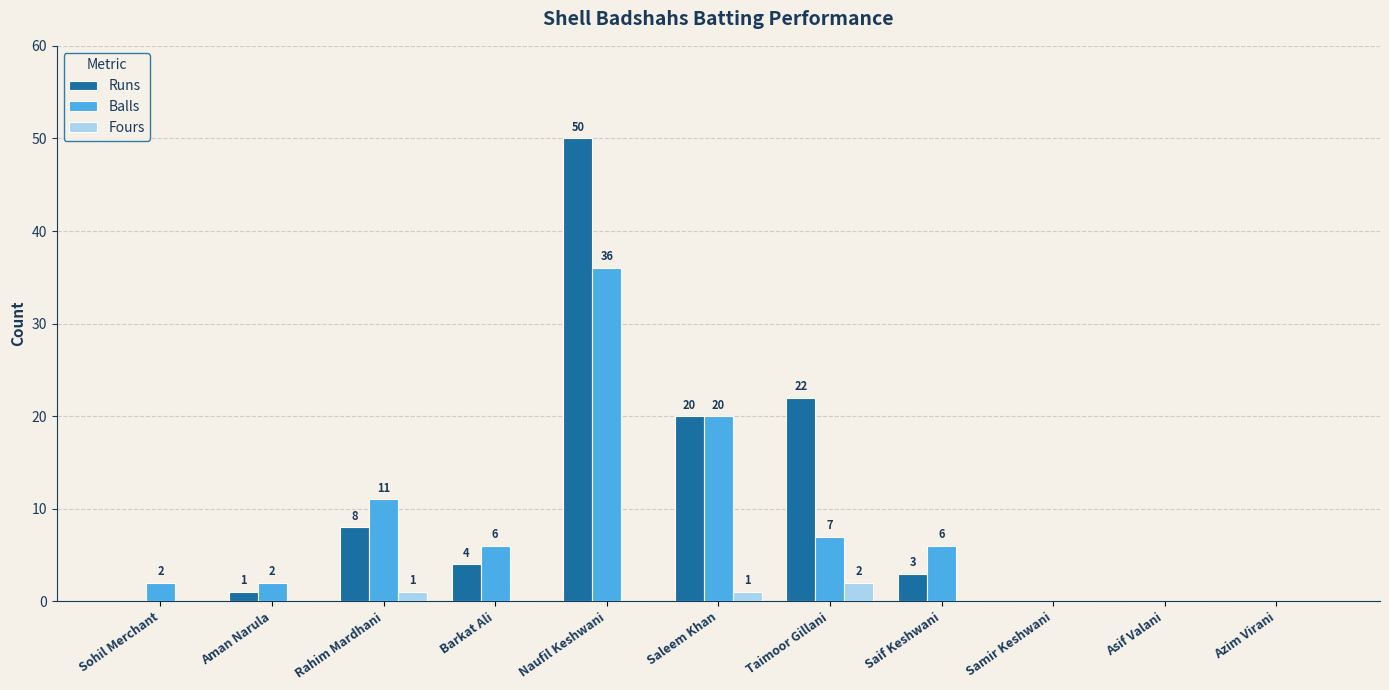

Between Aman Narula and Azim Virani, which series saw the biggest shift?

Balls